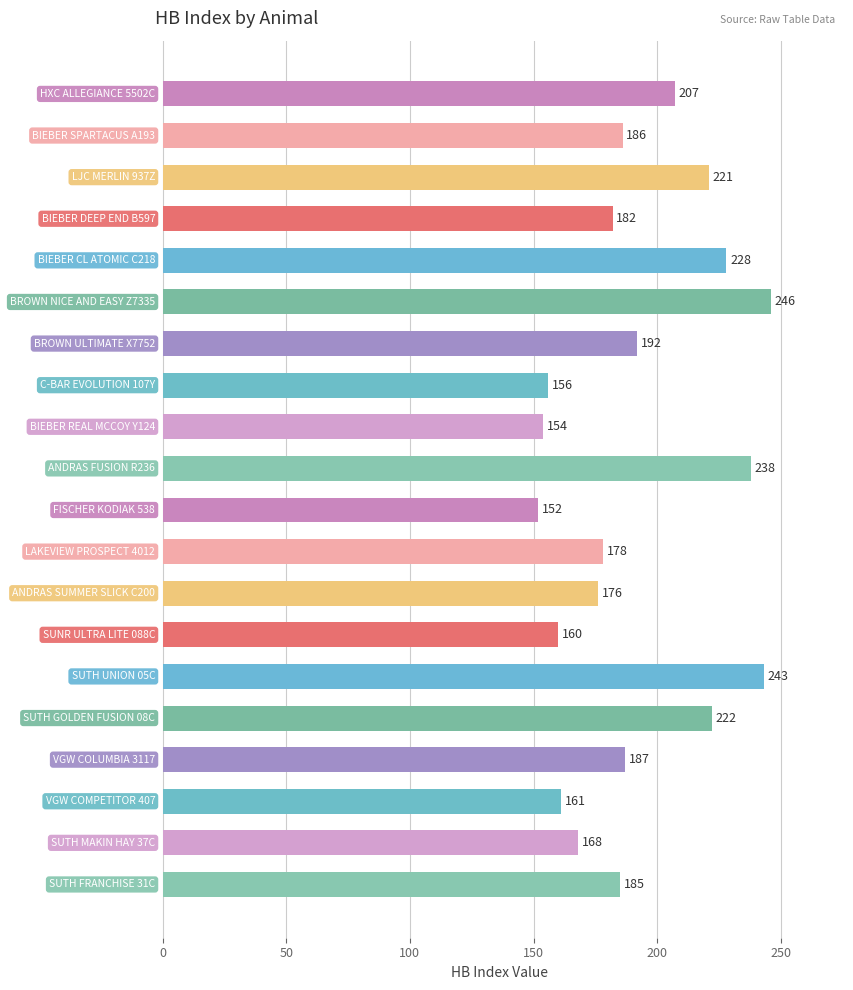

What is the sum of all values?

3842